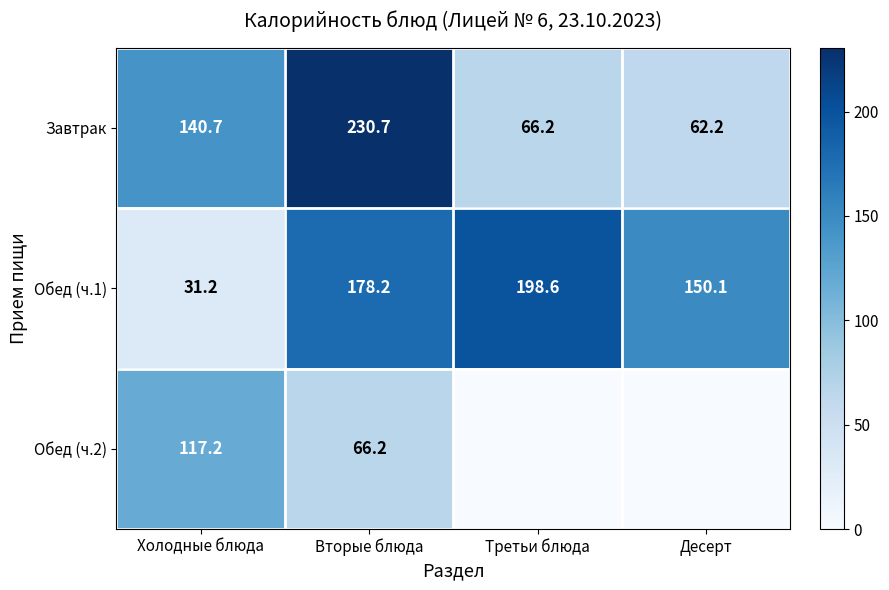

What is the total value across all series at Вторые блюда?

475.1